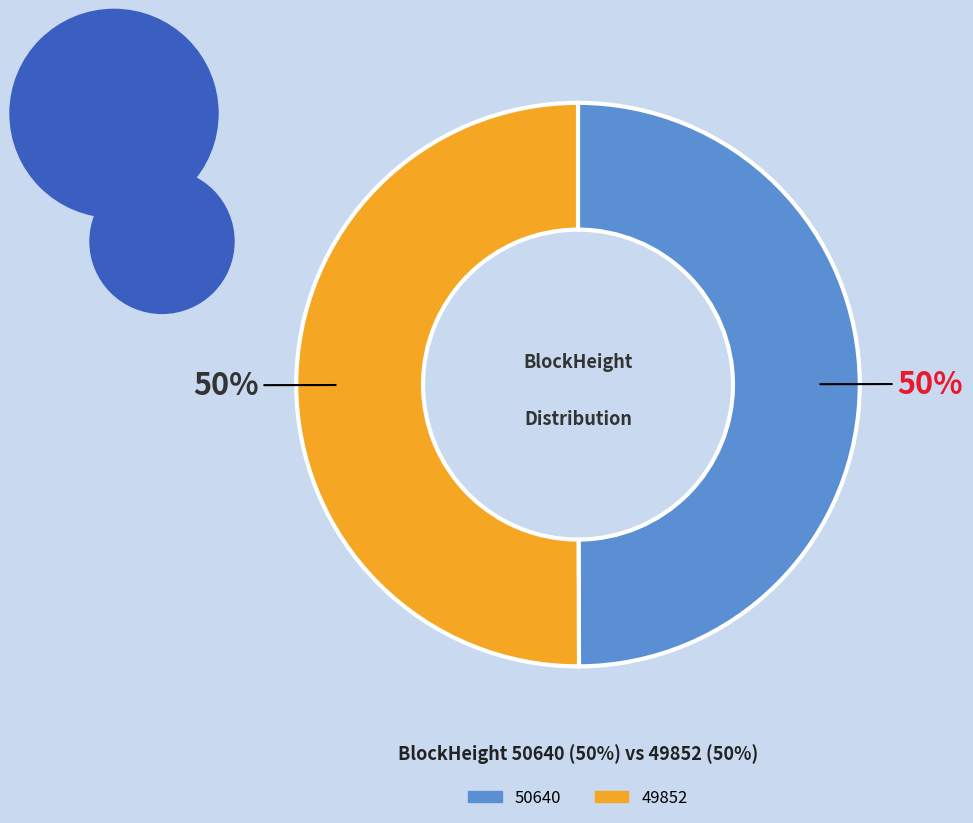

What percentage is the 49852 slice, to the nearest percent?

50%